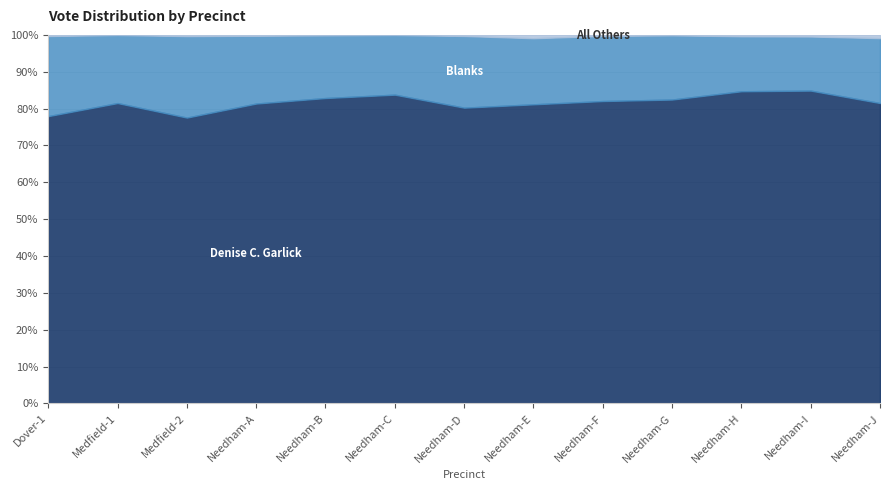

Is it true that Denise C. Garlick equals 771 at Medfield-1?

True